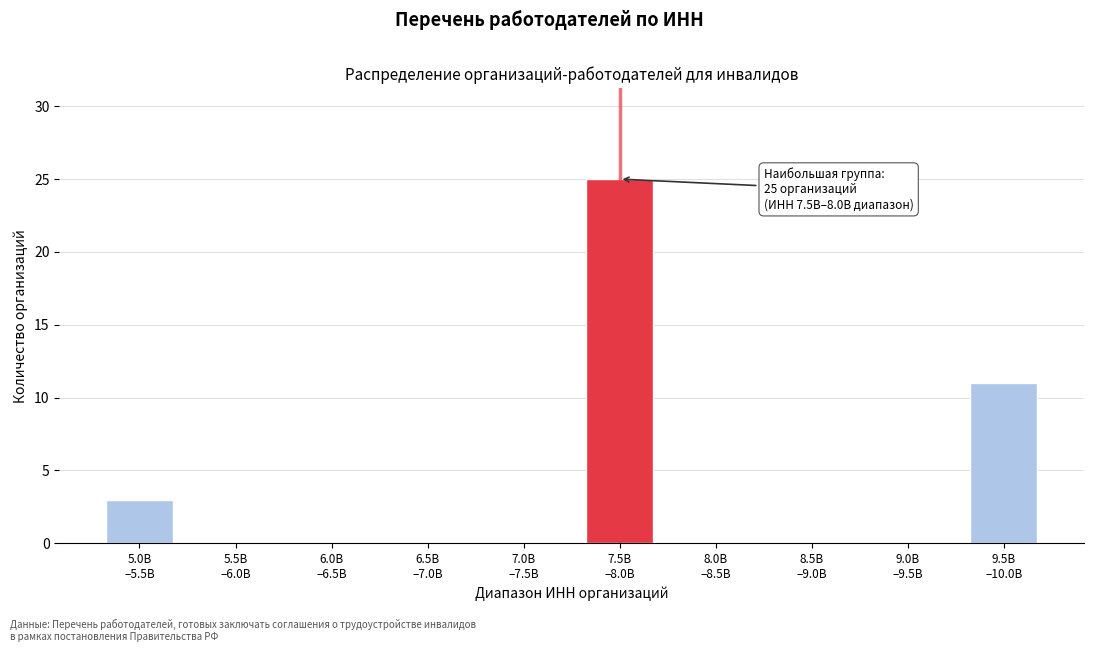

What is the greatest value displayed?

25